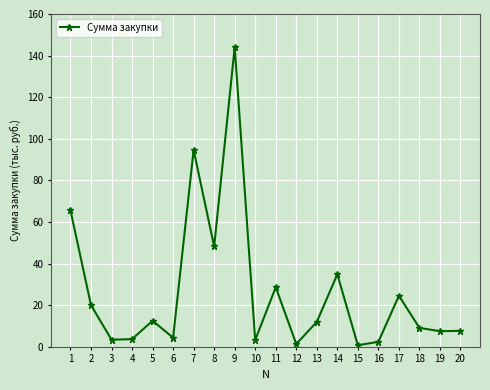

How many lines are shown in the chart?

1